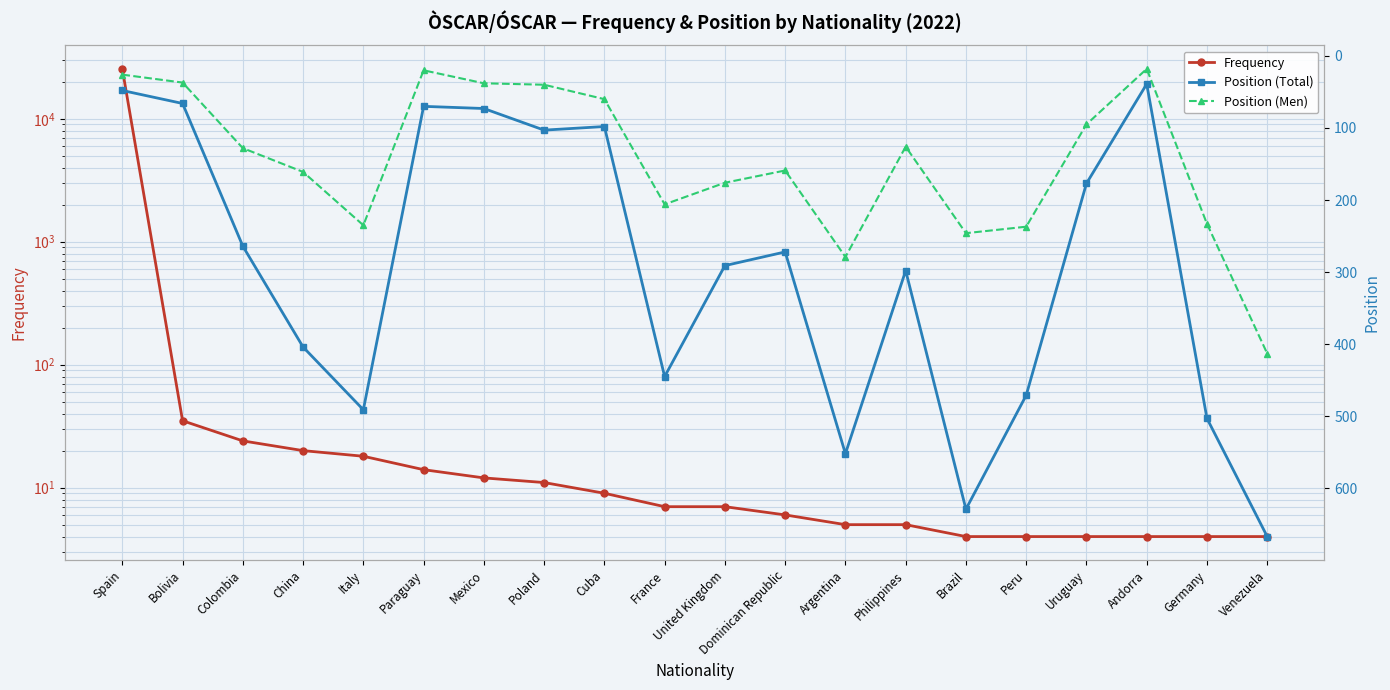

Which series has the widest spread of values?

Frequency